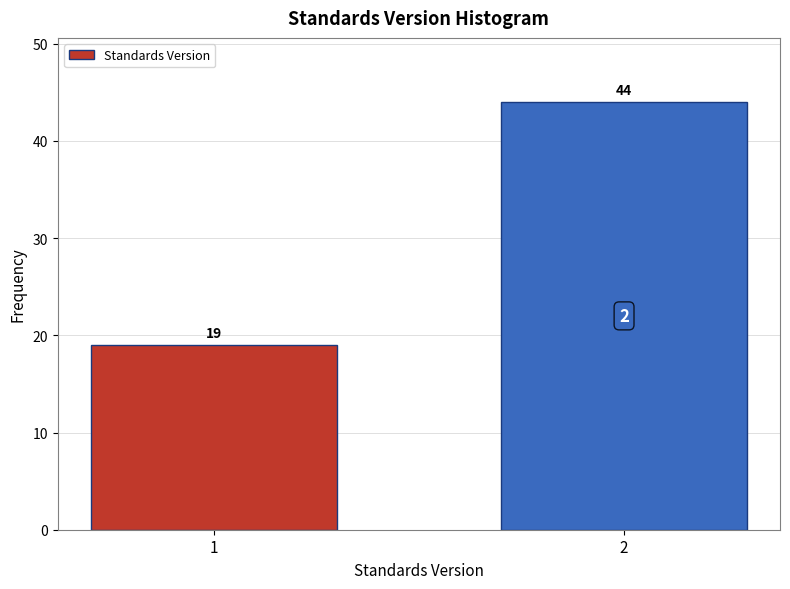

Reading right to left, extract all data points from this chart.

44	19